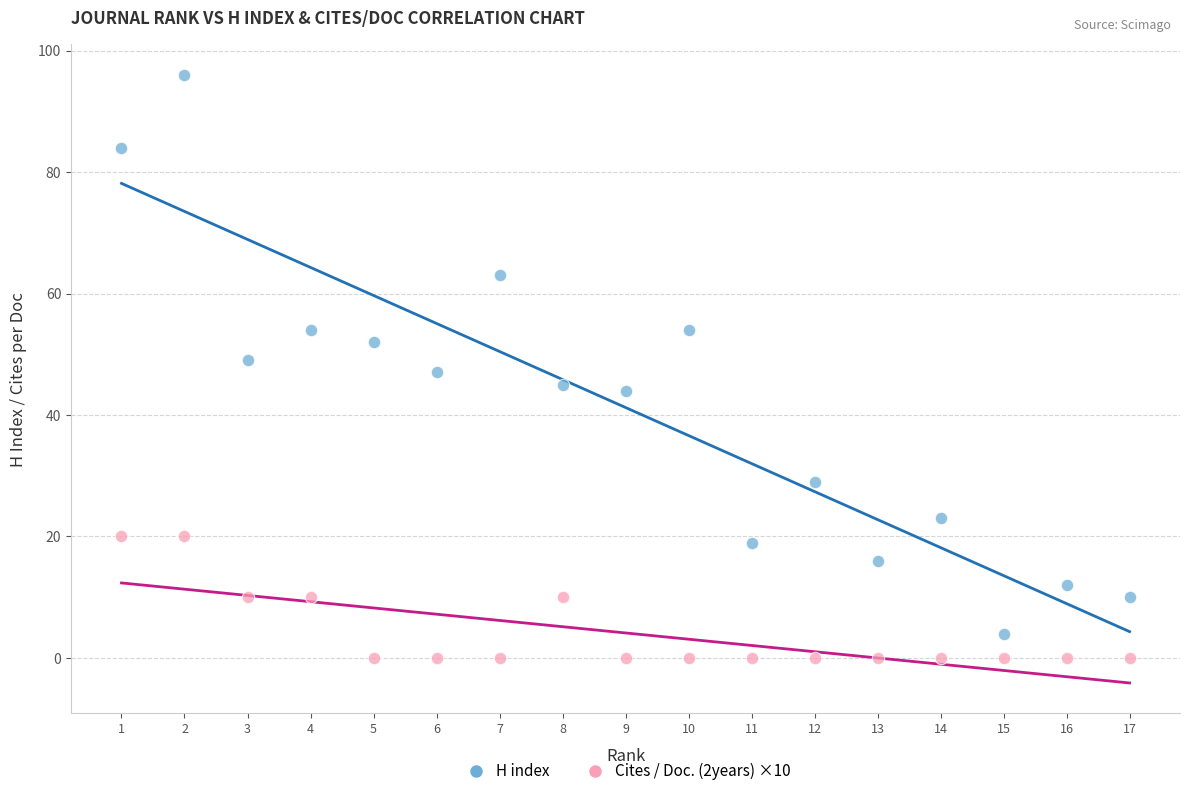

What is the X range (max minus min) for the scatter plot?

16